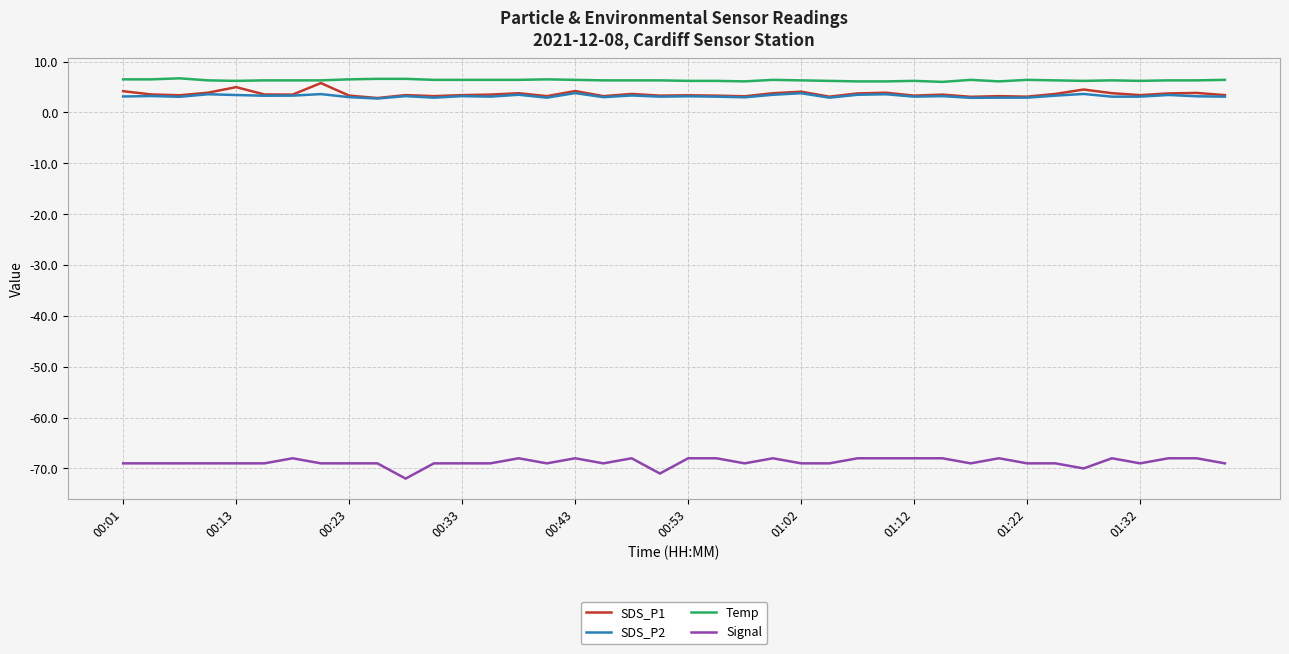

What is the lowest value of the SDS_P2 series?

2.7